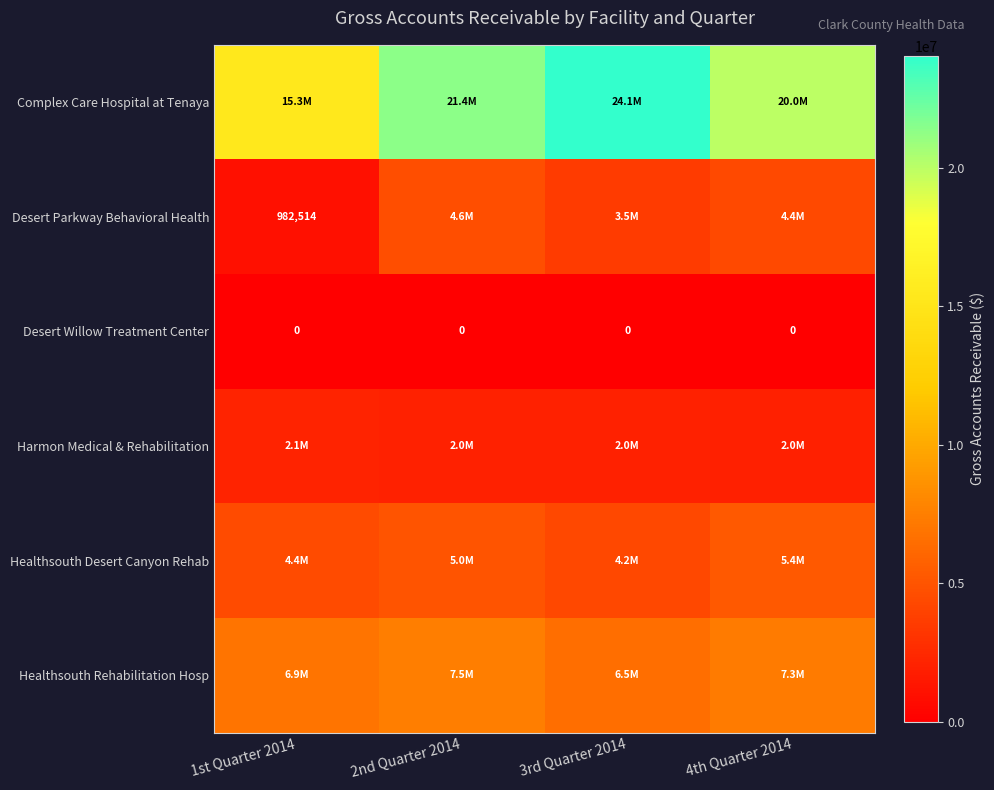

At which category does the chart reach its minimum across all series?

1st Quarter 2014